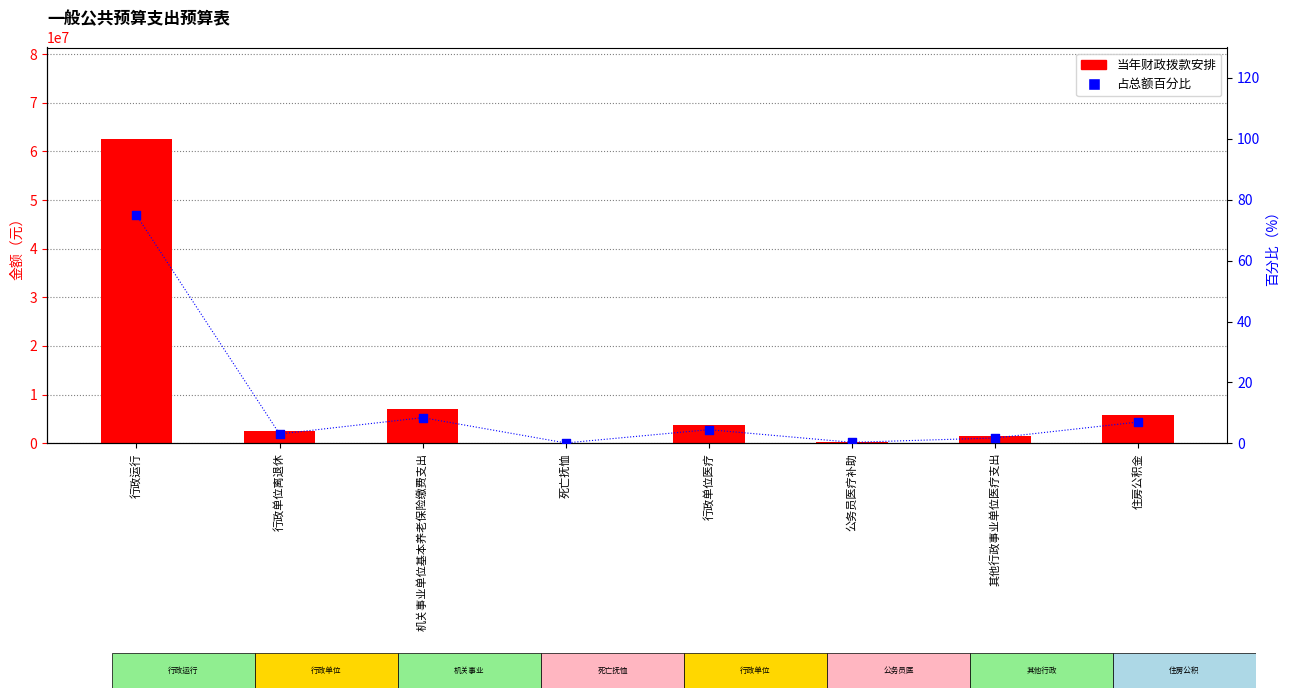

Which series has the largest total across all categories?

当年财政拨款安排